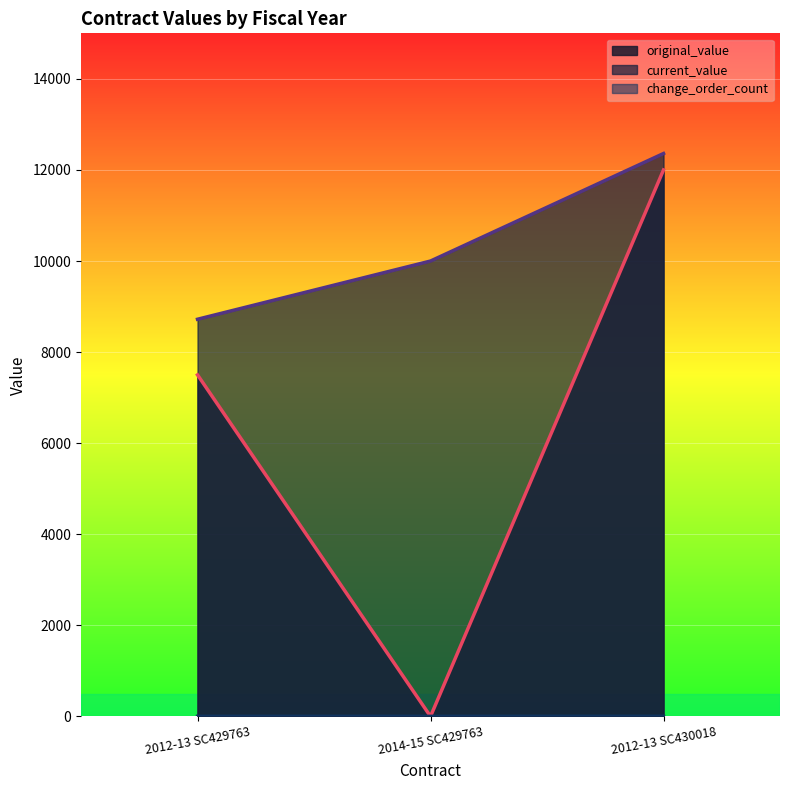

At which category does the chart reach its peak across all series?

2012-13 SC430018